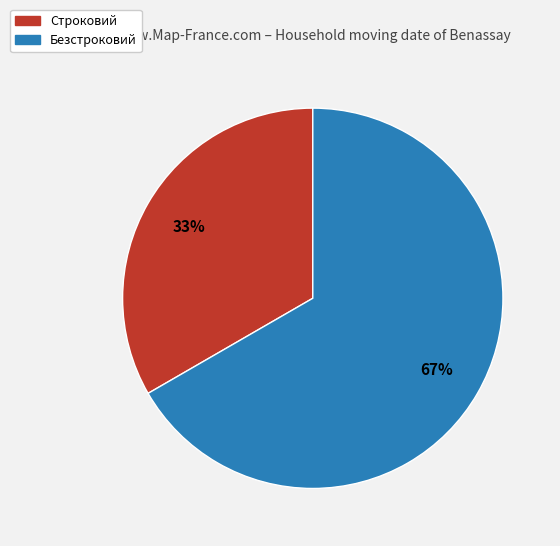

What is the smallest slice in the pie chart?

Строковий